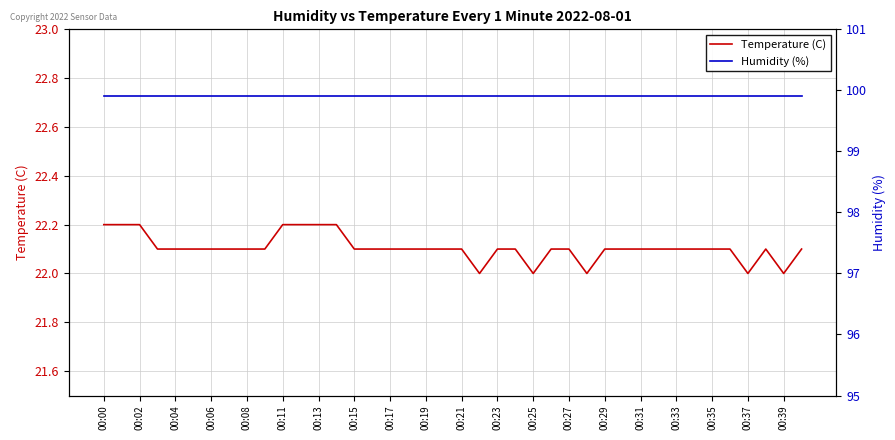

True or false: Humidity (%) and Temperature (C) cross at least once.

False